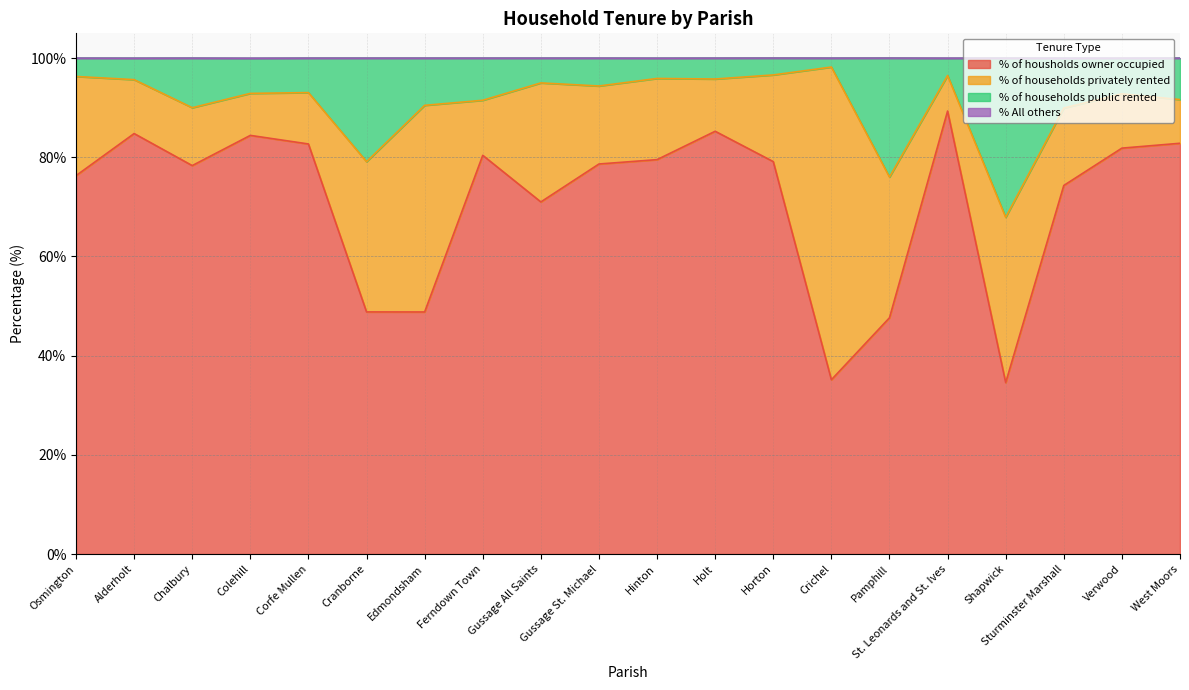

Where is % of housholds owner occupied nearest to the value 61?

Gussage All Saints